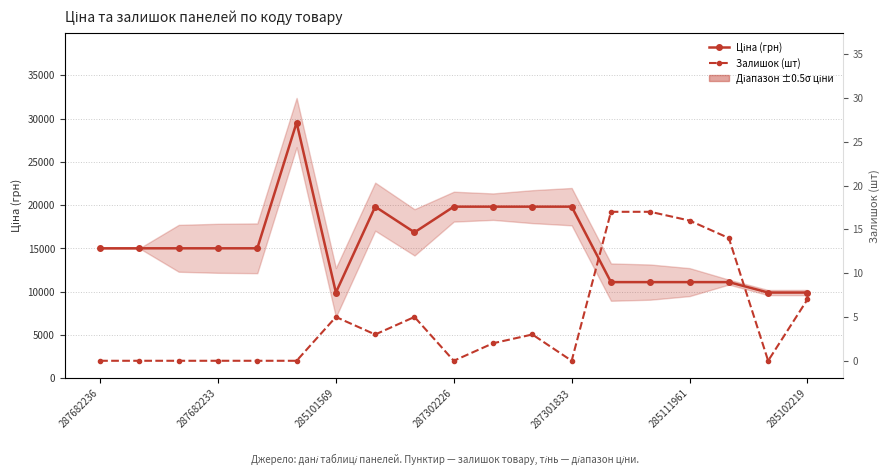

The Залишок (шт) series shows 9.9 at 285111961. True or false?

False